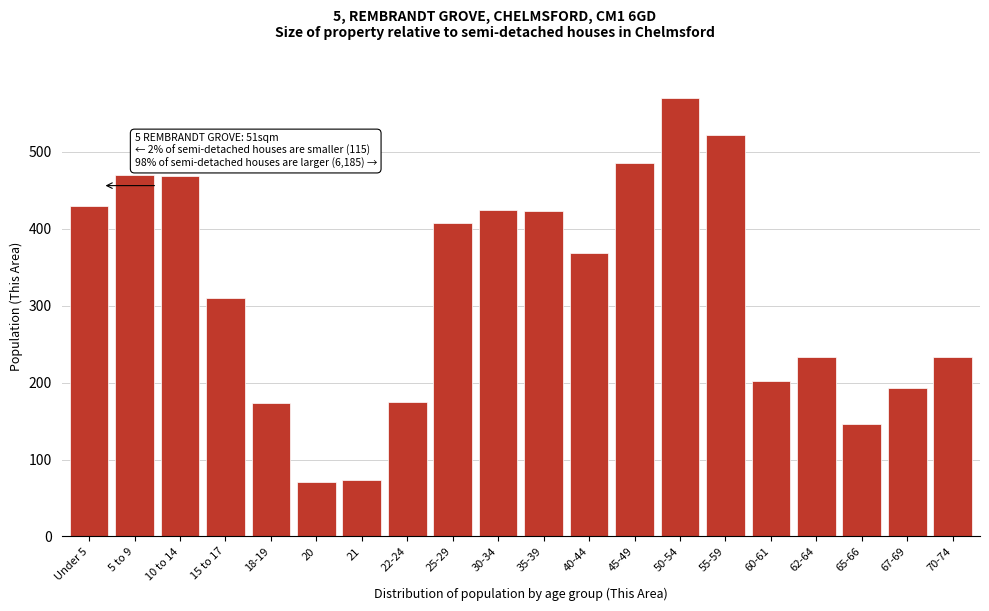

Where is the data nearest to the value 320?

15 to 17